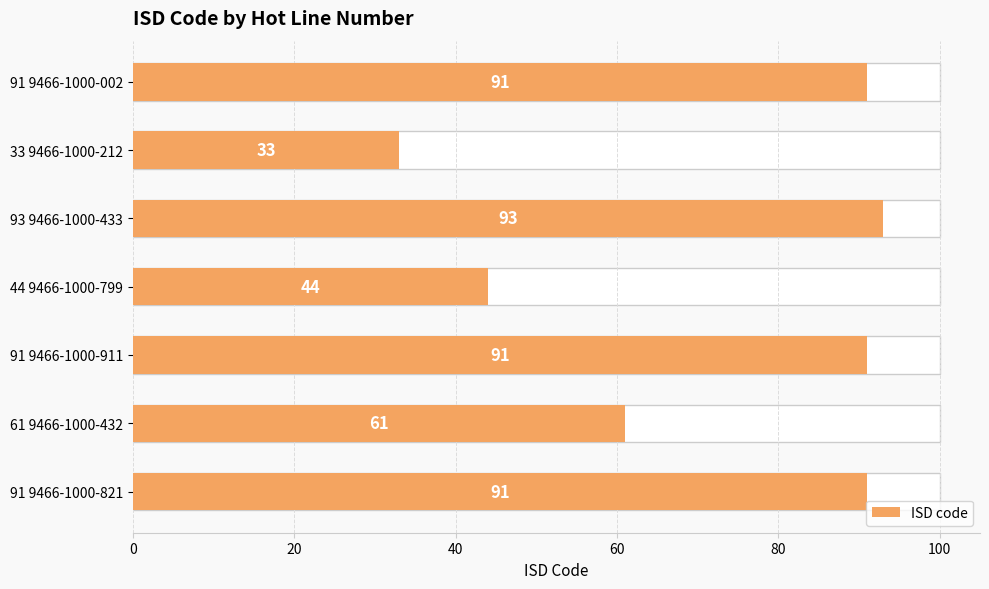

Reading right to left, list all the values displayed in this chart.

91	61	91	44	93	33	91